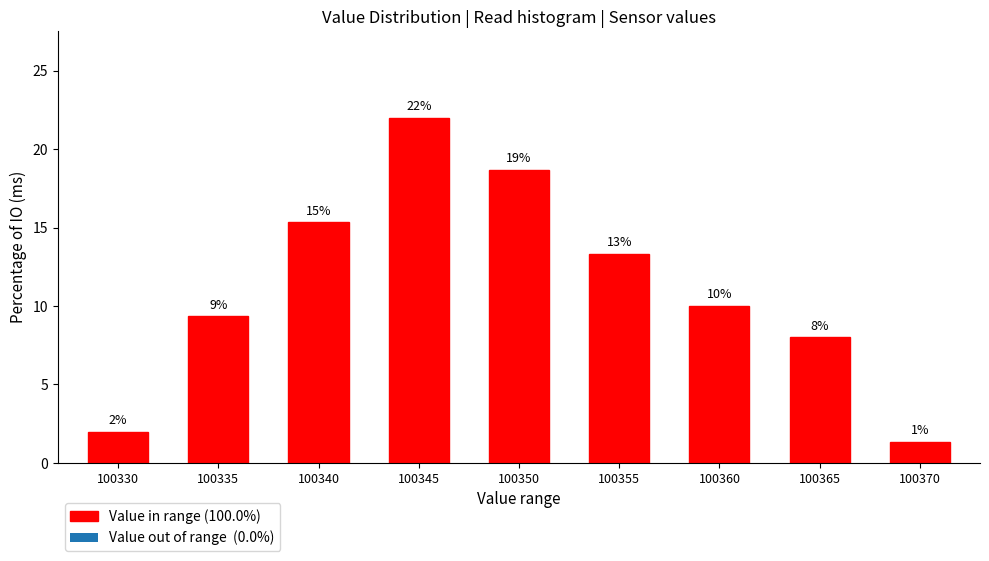

How many bars are there in total?

9